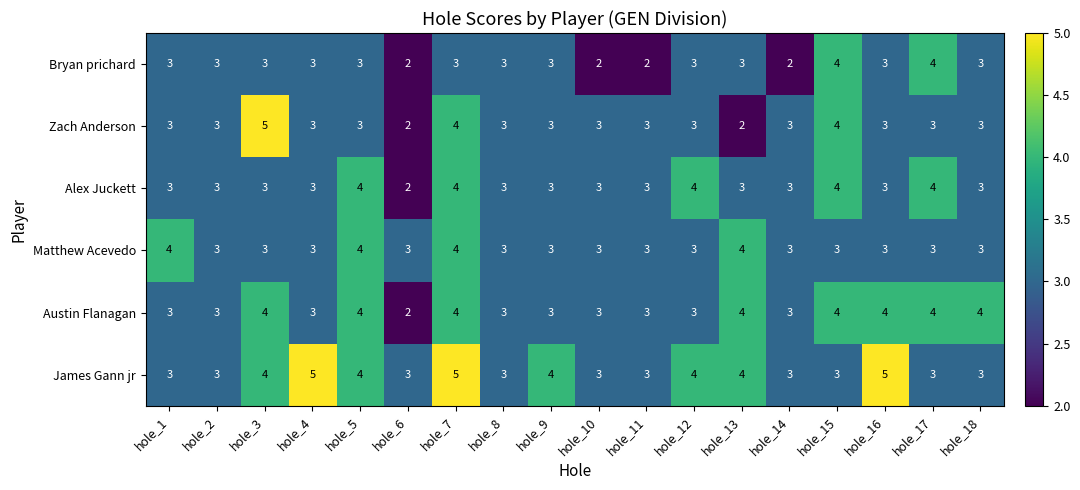

What is the difference between the highest and lowest values at hole_13?

2